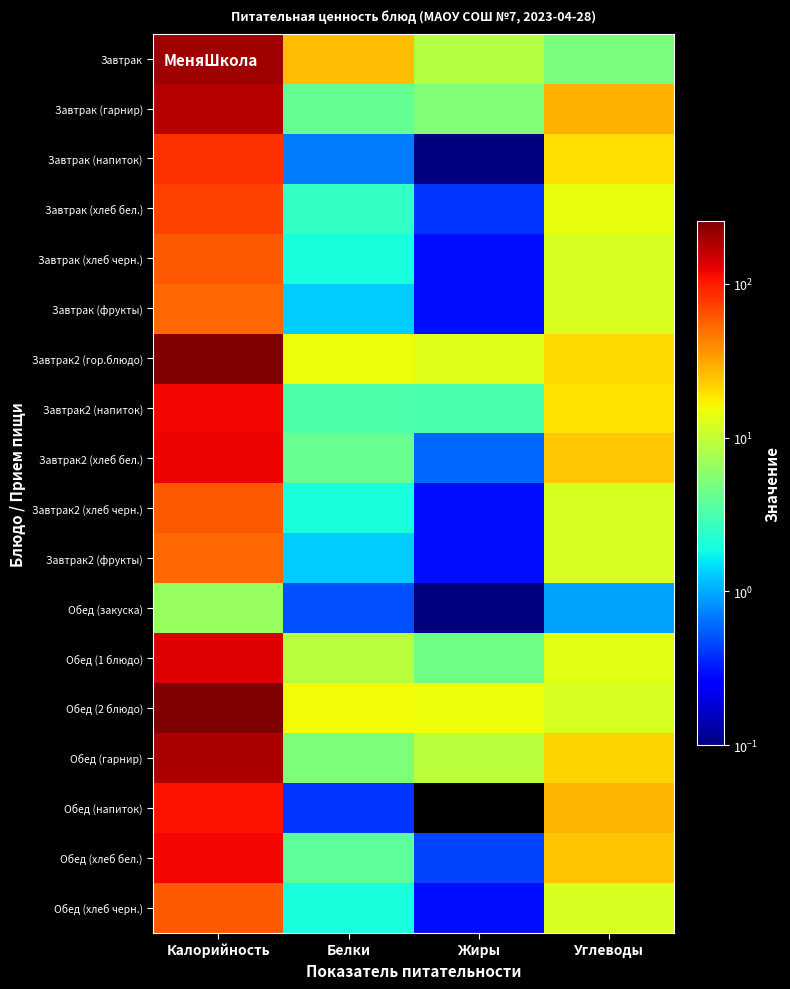

Between Углеводы and Белки, which is larger?

Белки